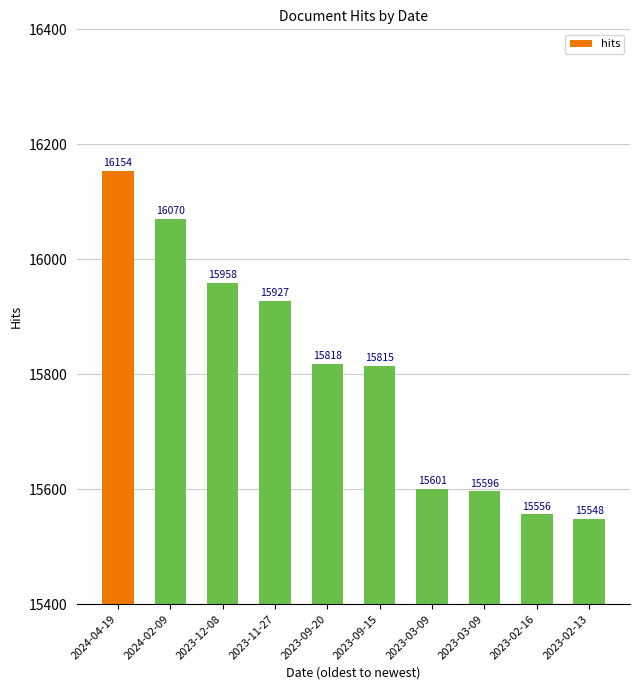

What is the change in value from 2024-02-09 to 2023-02-13?

-522